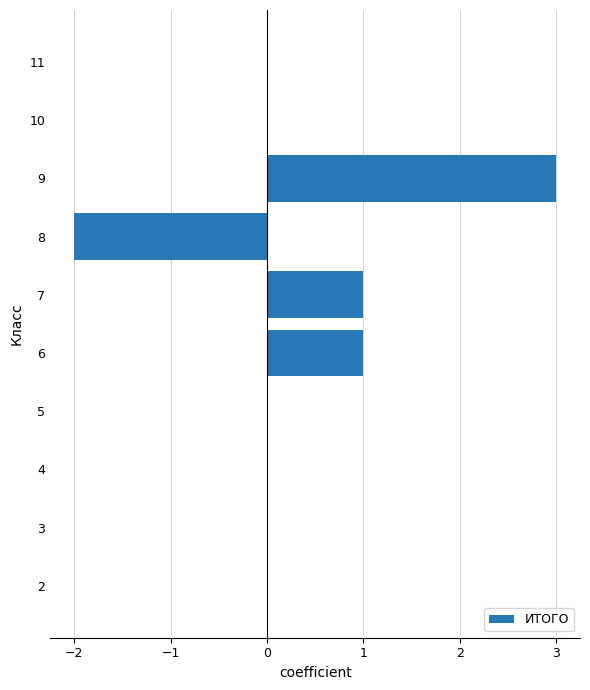

Are the bars grouped side by side (vs. stacked)?

No